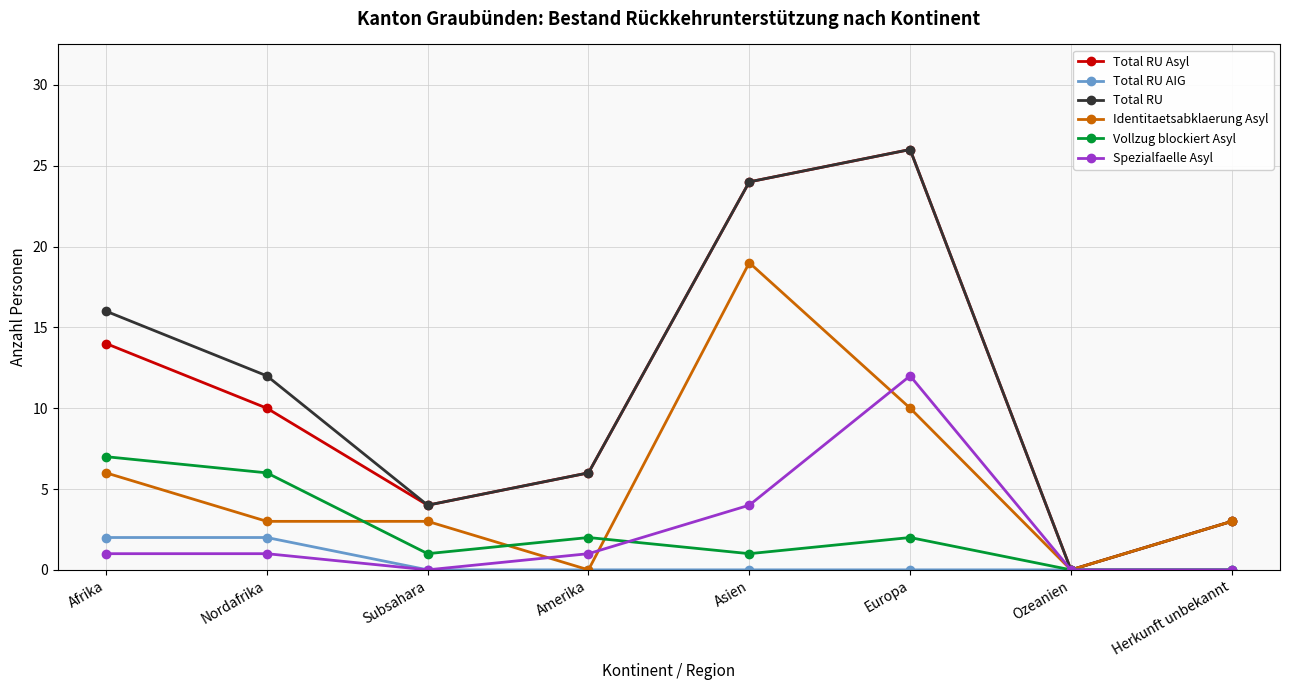

Is the value of Vollzug blockiert Asyl at Herkunft unbekannt greater than the value of Identitaetsabklaerung Asyl at Nordafrika?

No